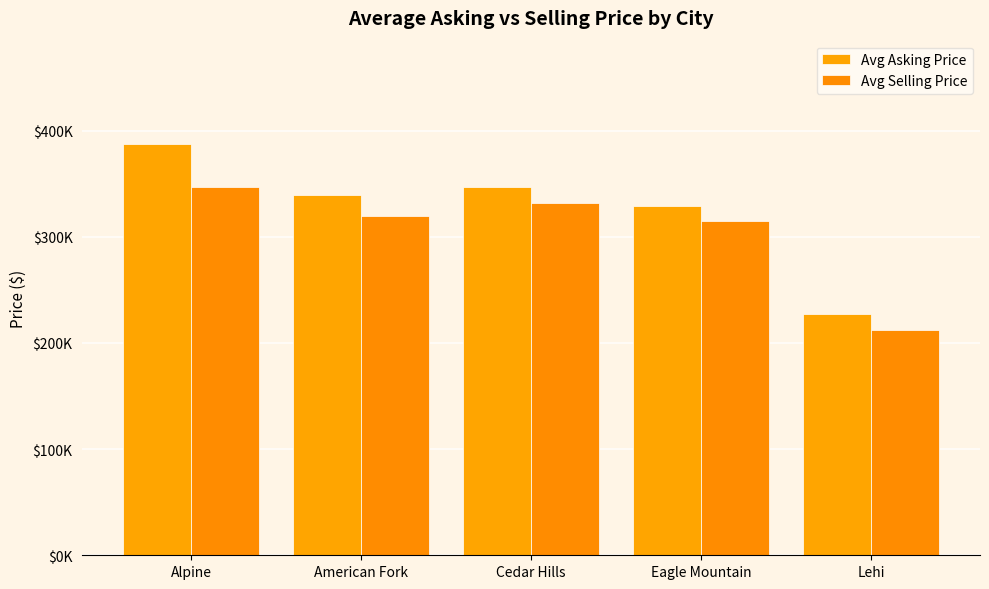

What is the label of the 2nd bar from the left?

American Fork